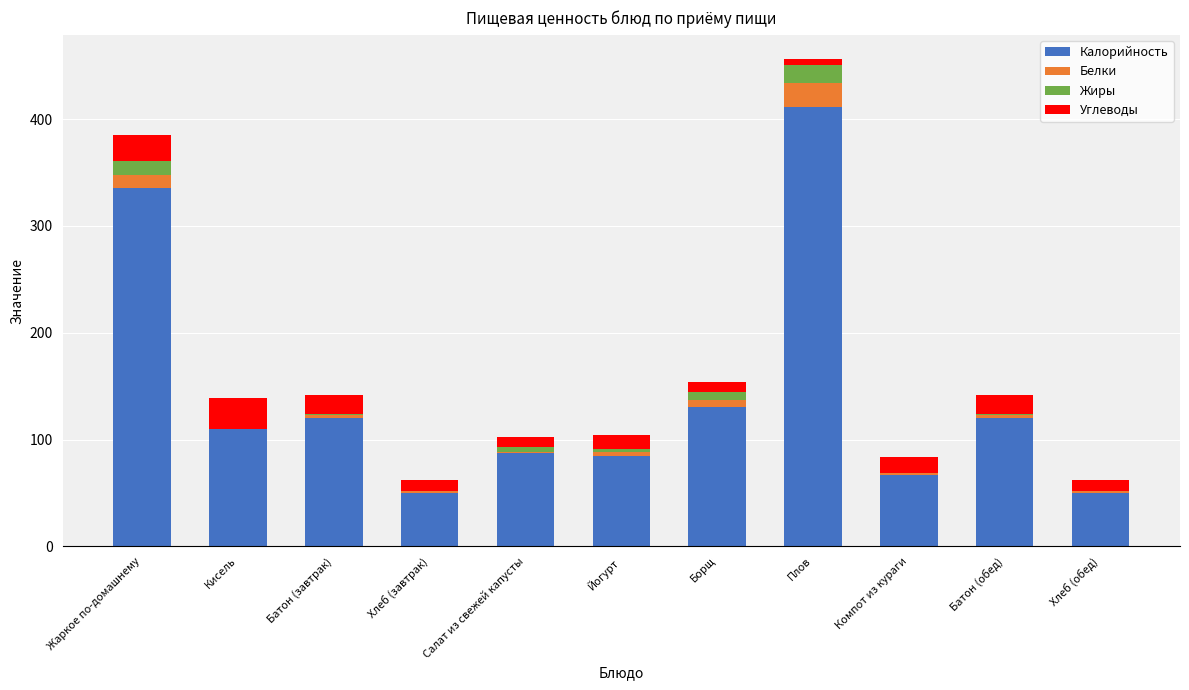

Does the chart contain stacked bars?

Yes